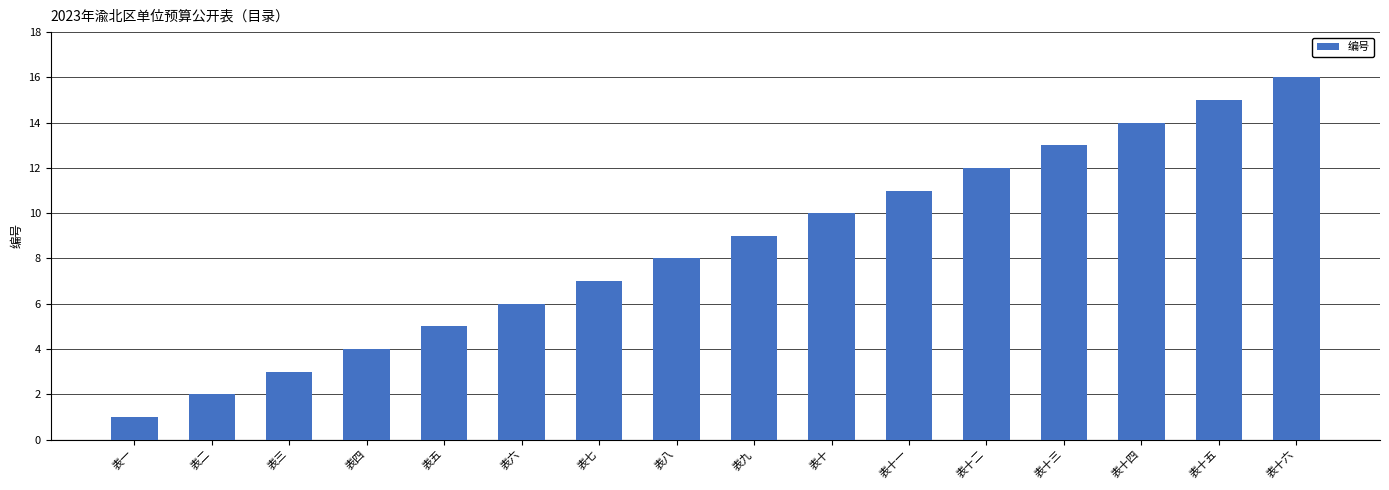

What is the label of the 5th bar from the right?

表十二